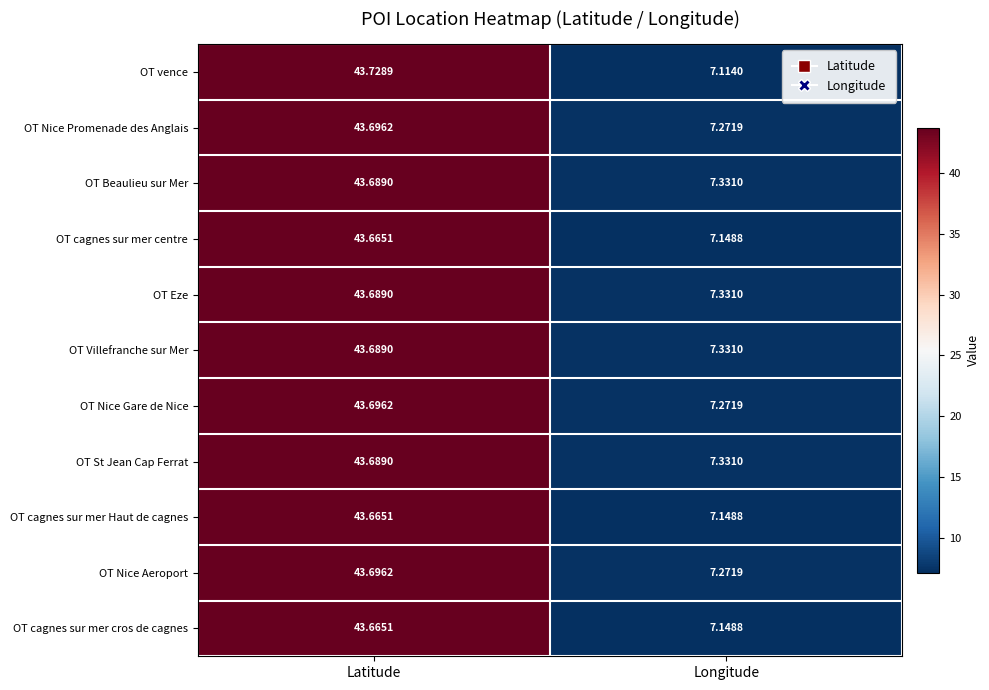

List the labels in order of OT cagnes sur mer cros de cagnes value, smallest first.

Longitude, Latitude